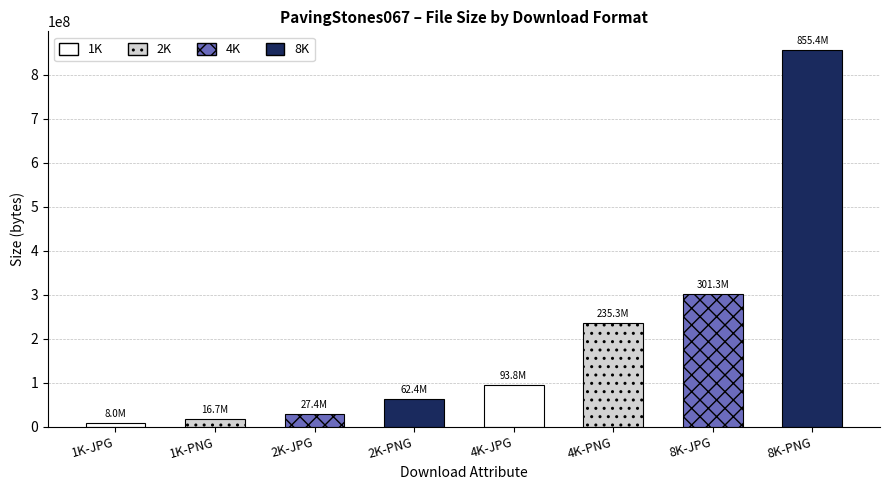

Reading left to right, extract all data points from this chart.

7993436	16741469	27372663	62403235	93771000	235281532	301331946	855411515